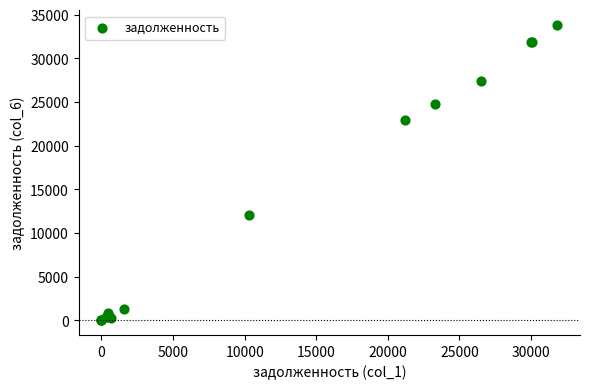

What Y value in the scatter plot is closest to 16904?

12025.0